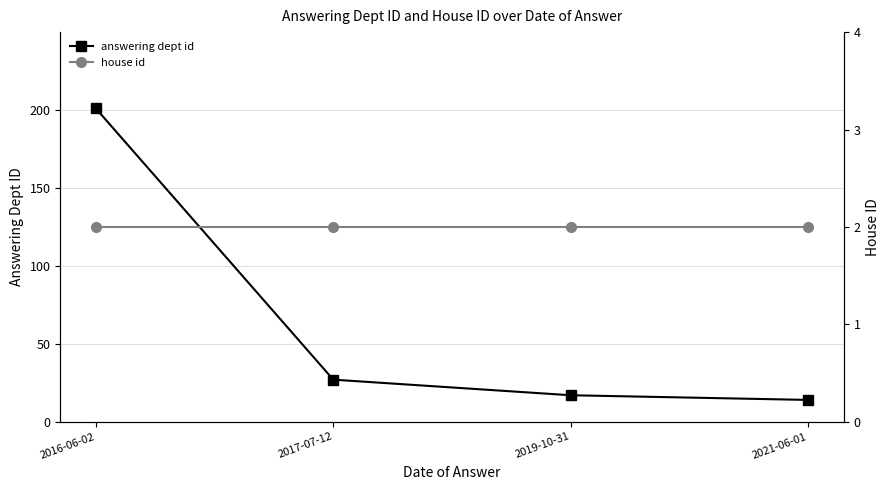

Reading left to right, extract all data points from this chart.

answering dept id: 2016-06-02=201	2017-07-12=27	2019-10-31=17	2021-06-01=14
house id: 2016-06-02=2	2017-07-12=2	2019-10-31=2	2021-06-01=2